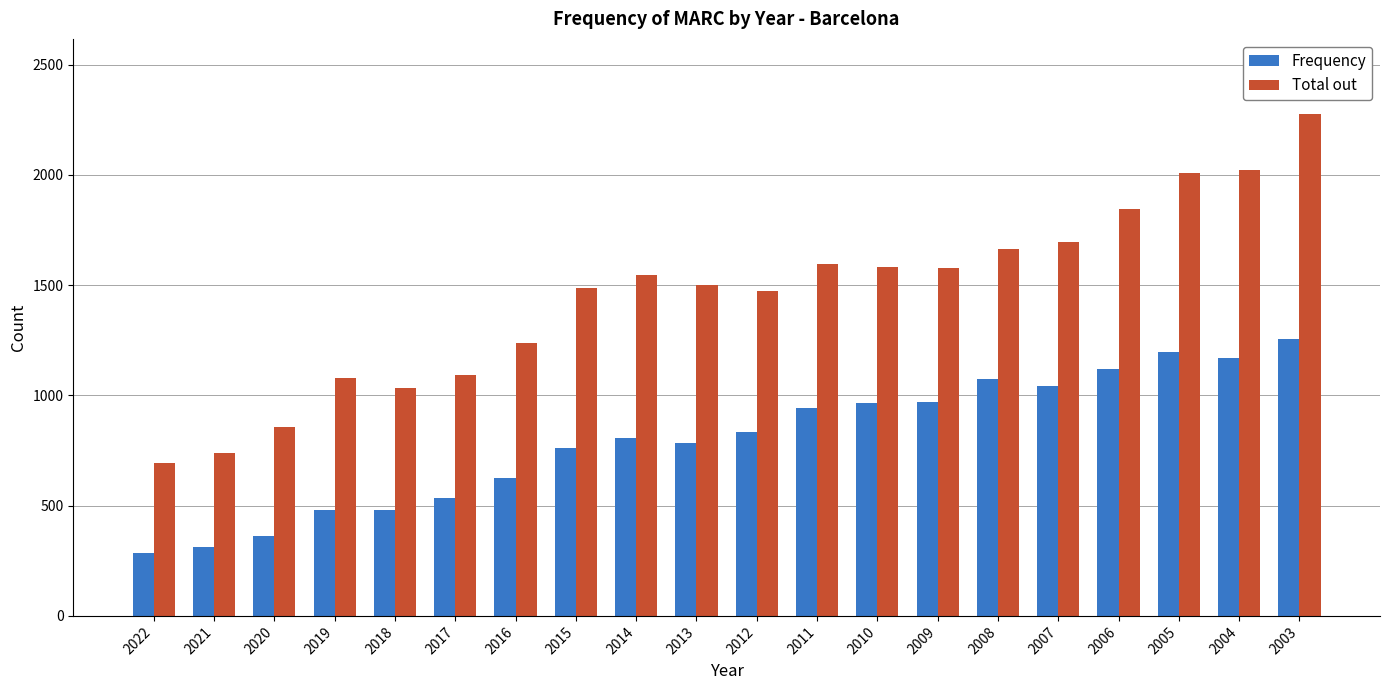

What is the total value across all series at 2004?

3194